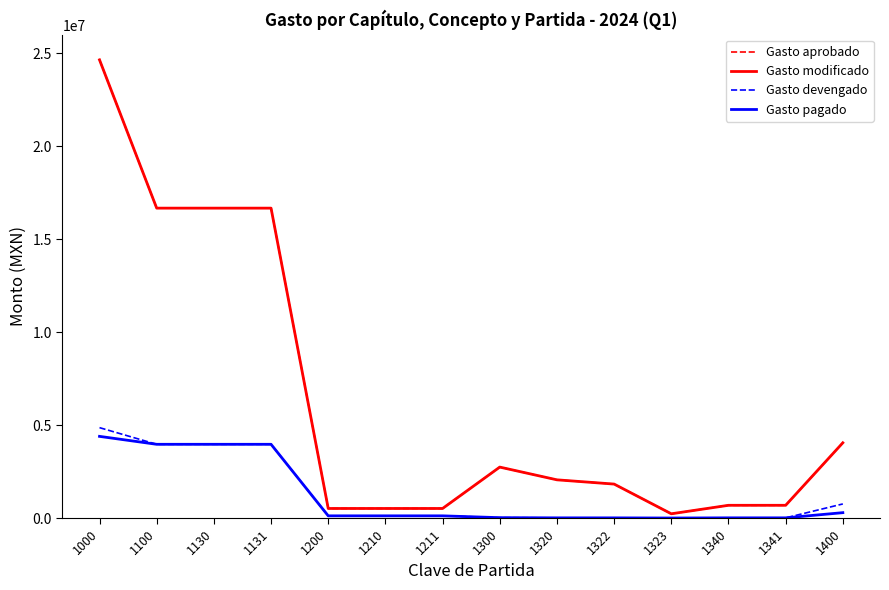

True or false: Gasto modificado has a value of 685034.3 at 1341.

True